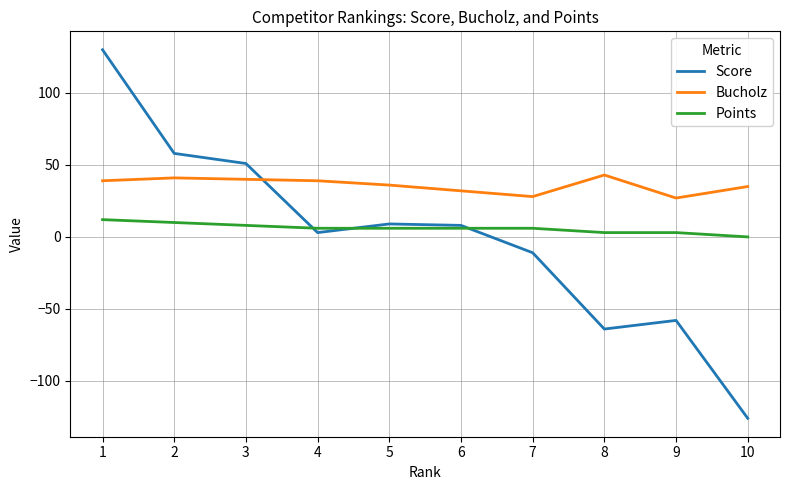

List the series in order of their overall mean, lowest first.

Score, Points, Bucholz